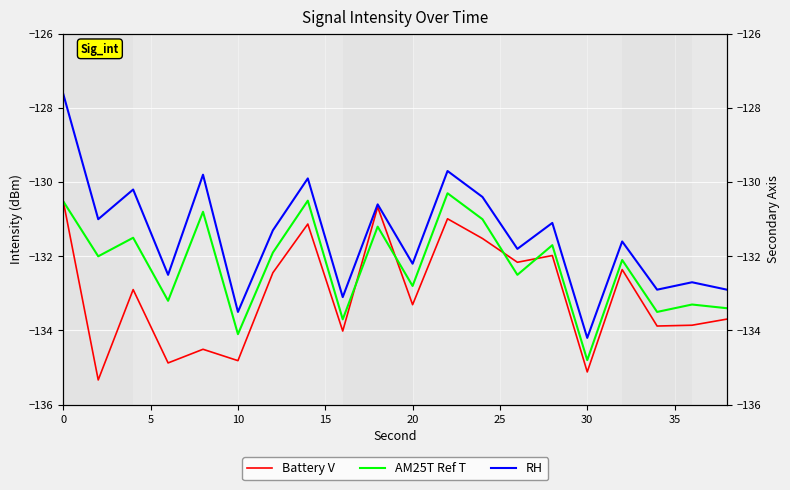

What is the average value of the AM25T Ref T series?

-132.2